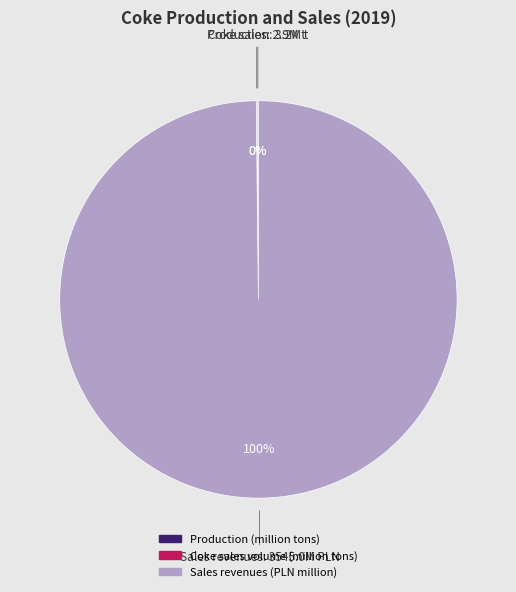

Which slice represents more than half of the pie?

Sales revenues (PLN million)